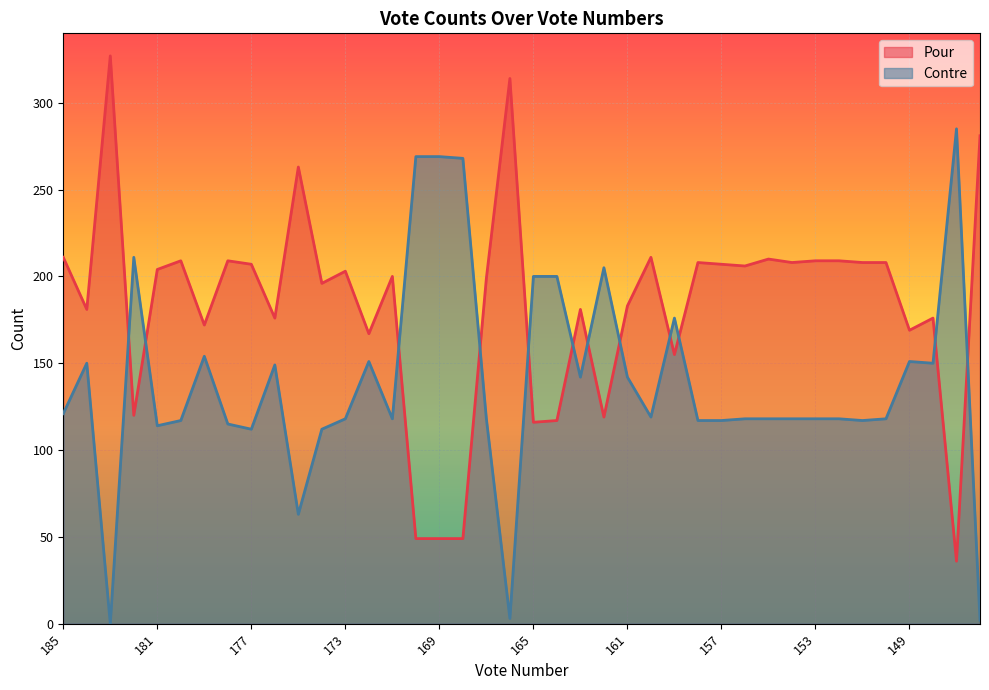

True or false: Pour has a value of 207 at 177.

True